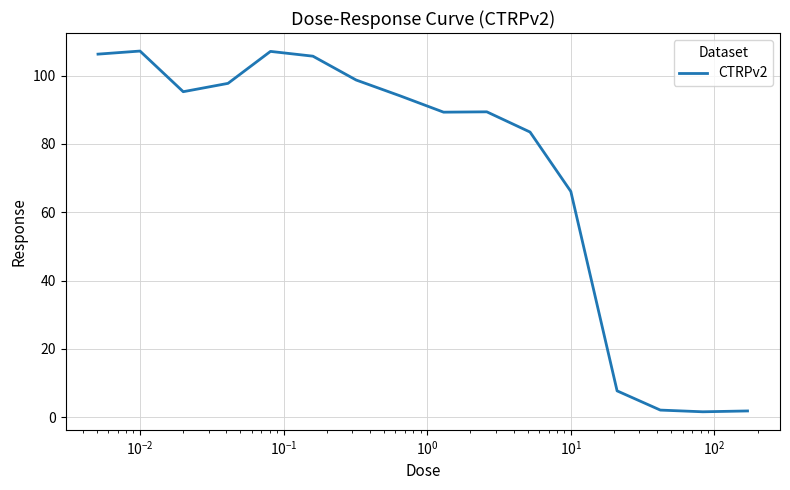

What is the maximum value shown in the chart?

107.2